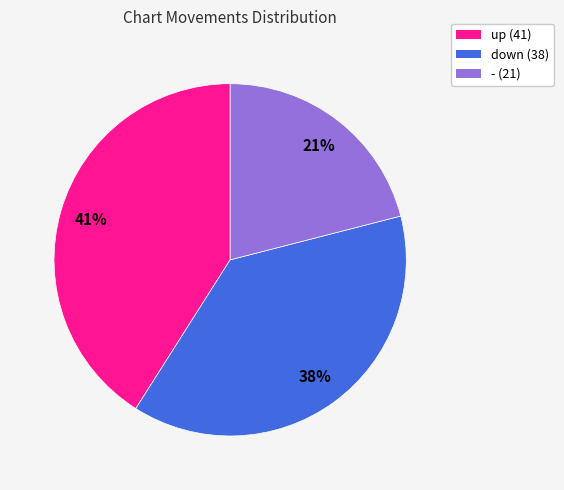

Approximately how many times larger is the value at up (41) compared to - (21)?

2.0